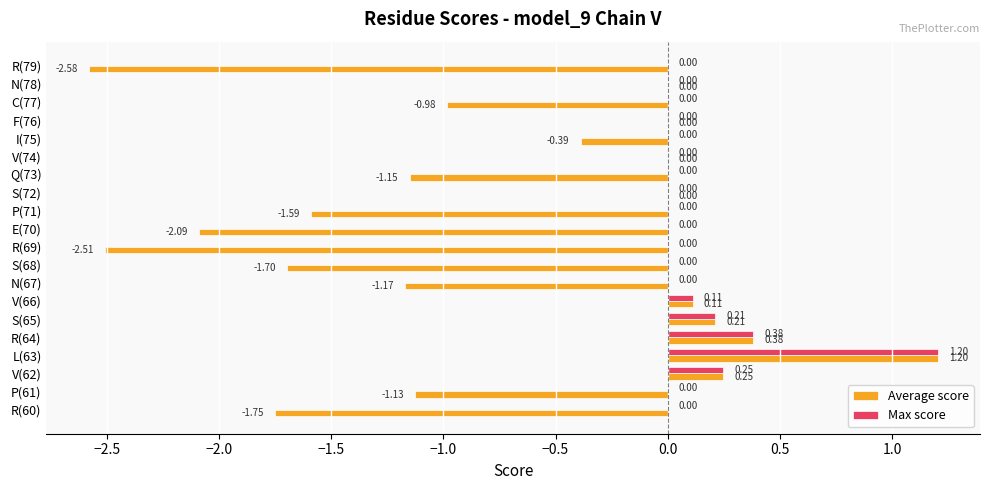

Which series changed the most between S(68) and R(79)?

Average score